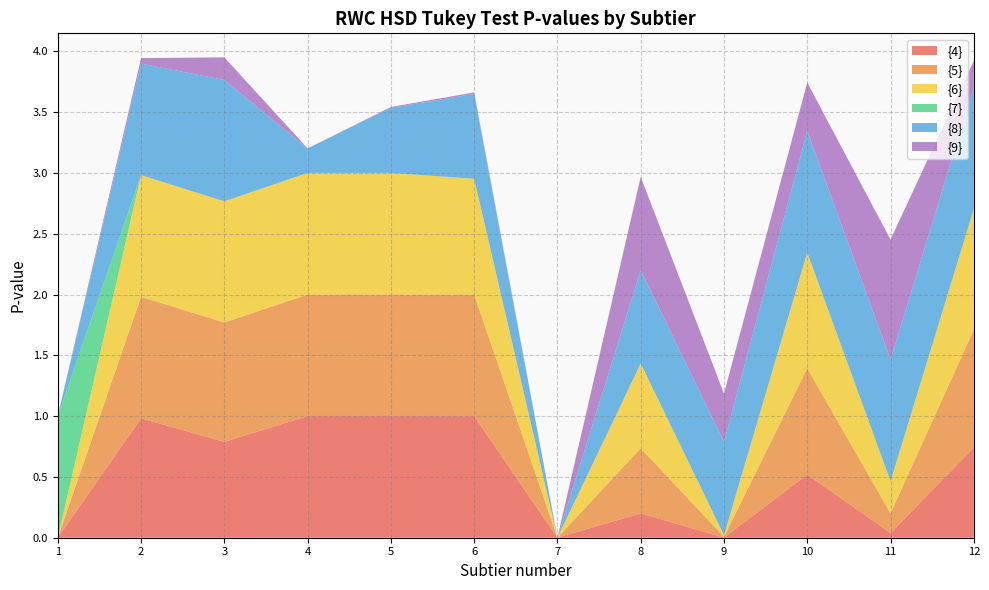

Reading right to left, extract all data points from this chart.

{4}: 0.7	0.0	0.5	0.0	0.2	0.0	1.0	1.0	1.0	0.8	1.0	0.0
{5}: 1.0	0.2	0.9	0.0	0.5	0.0	1.0	1.0	1.0	1.0	1.0	0.0
{6}: 1.0	0.3	1.0	0.0	0.7	0.0	1.0	1.0	1.0	1.0	1.0	0.0
{7}: 0.0	0.0	0.0	0.0	0.0	0.0	0.0	0.0	0.0	0.0	0.0	1.0
{8}: 1.0	1.0	1.0	0.8	0.8	0.0	0.7	0.5	0.2	1.0	0.9	0.0
{9}: 0.2	1.0	0.4	0.4	0.8	0.0	0.0	0.0	0.0	0.2	0.0	0.0